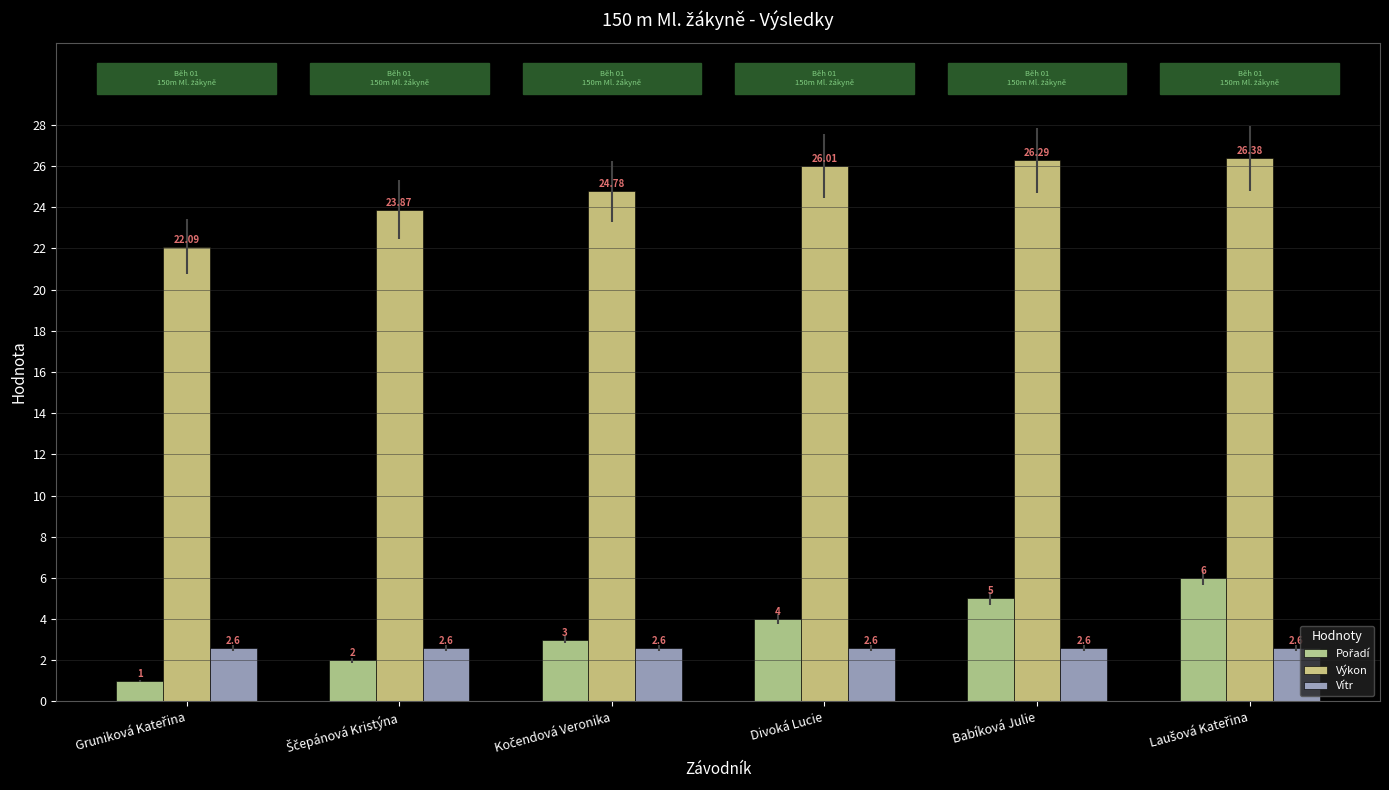

How many bars are there in each group?

3